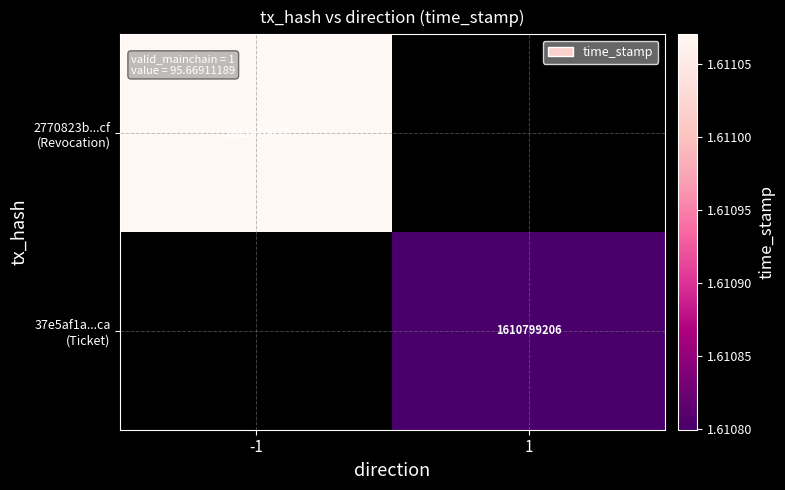

What is the greatest value displayed?

1611070037.0